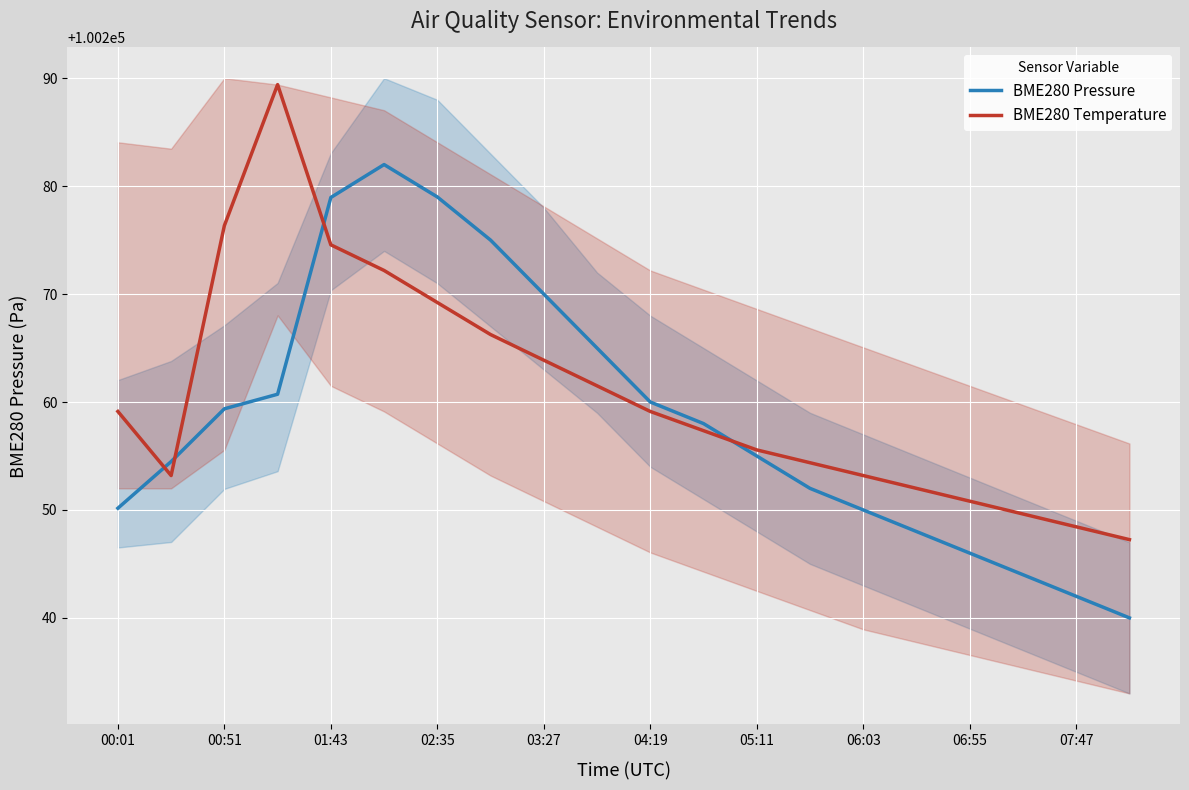

True or false: BME280 Temperature and BME280 Pressure intersect in this chart.

True